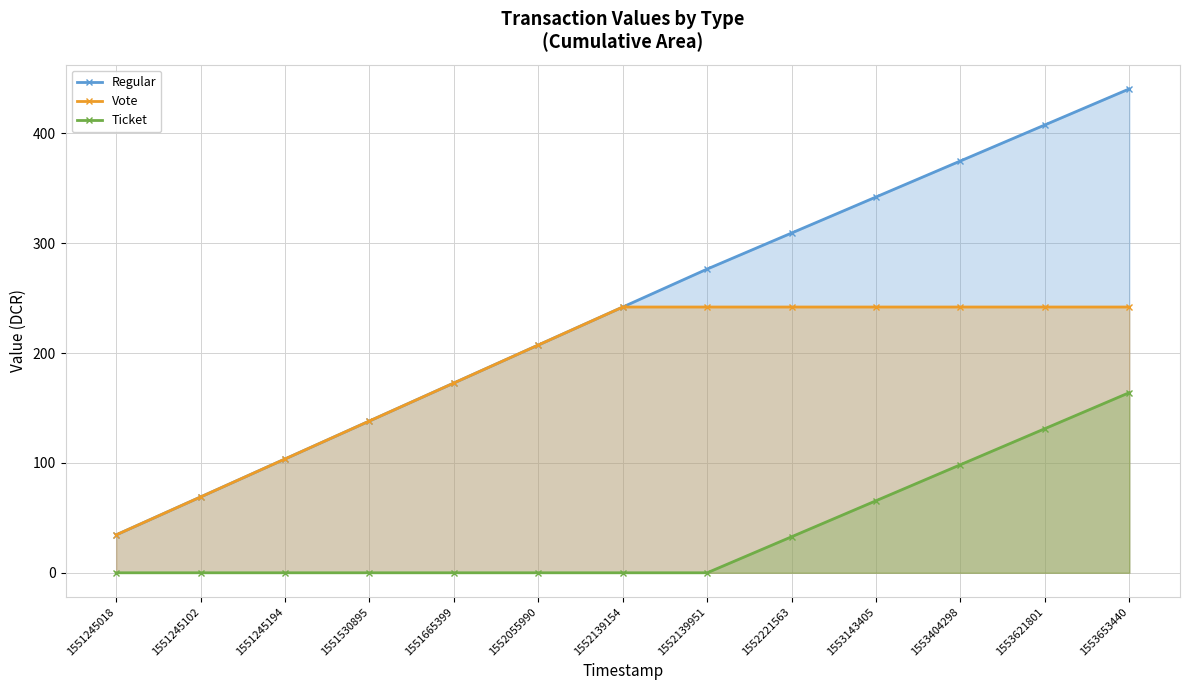

What is the total value across all series at 1553143405?

649.8